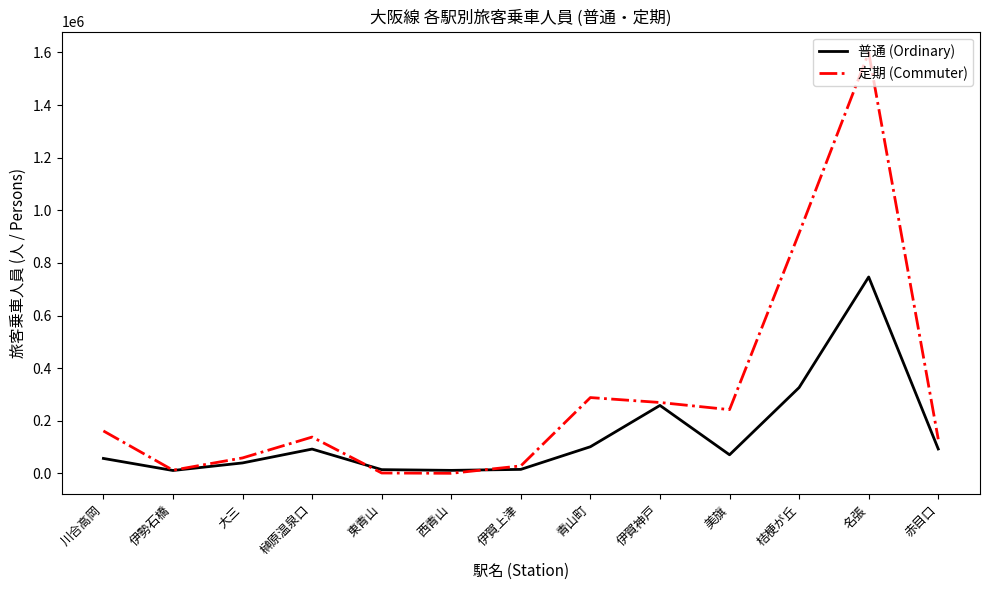

Is the value of 普通 (Ordinary) at 川合高岡 greater than the value of 定期 (Commuter) at 赤目口?

No